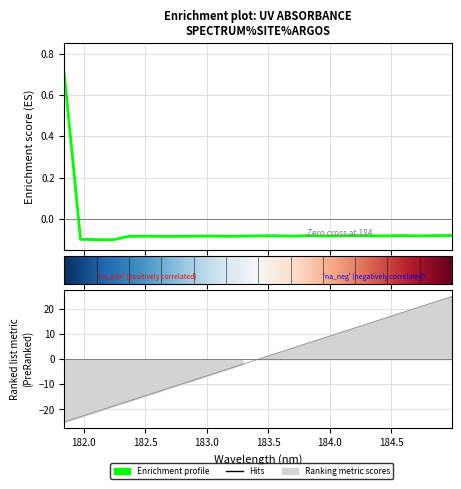

At which category does the chart reach its minimum across all series?

182.2359681898